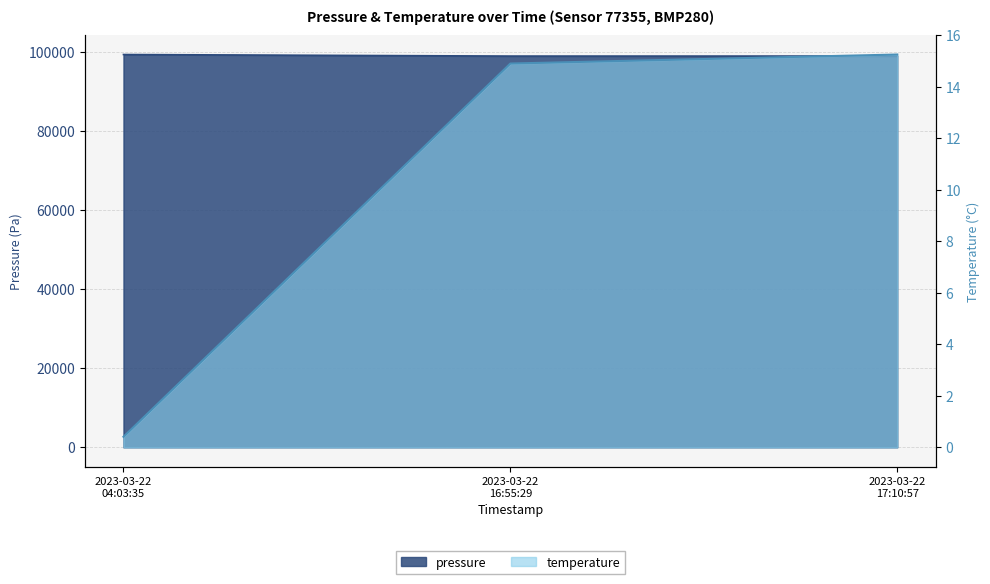

Between 2023-03-22 04:03:35 and 2023-03-22 16:55:29, which is larger?

2023-03-22 04:03:35